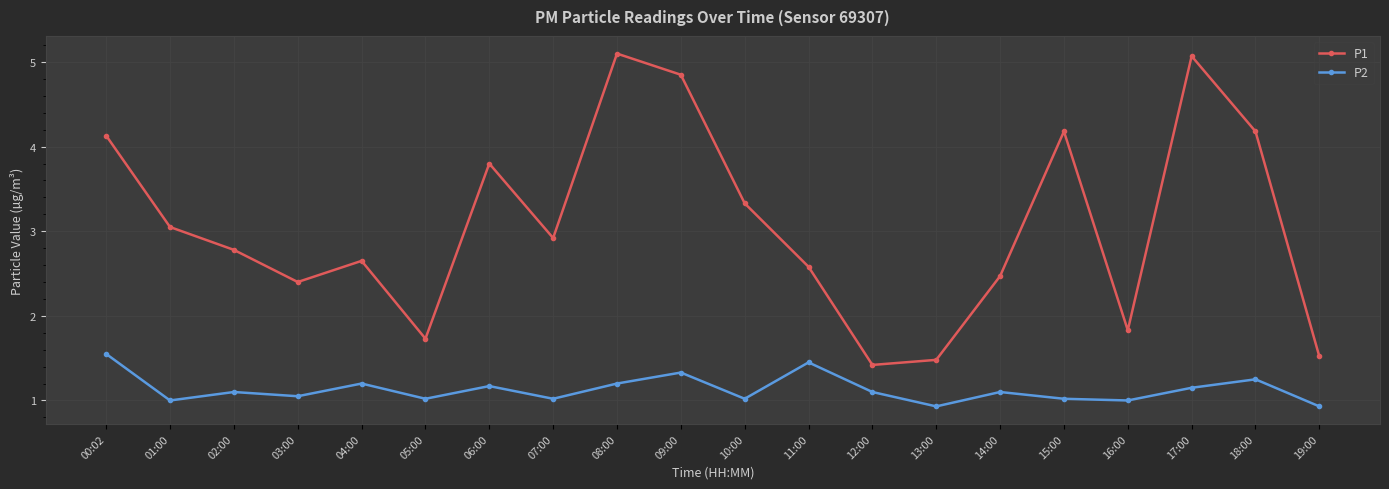

True or false: P2 and P1 intersect in this chart.

False